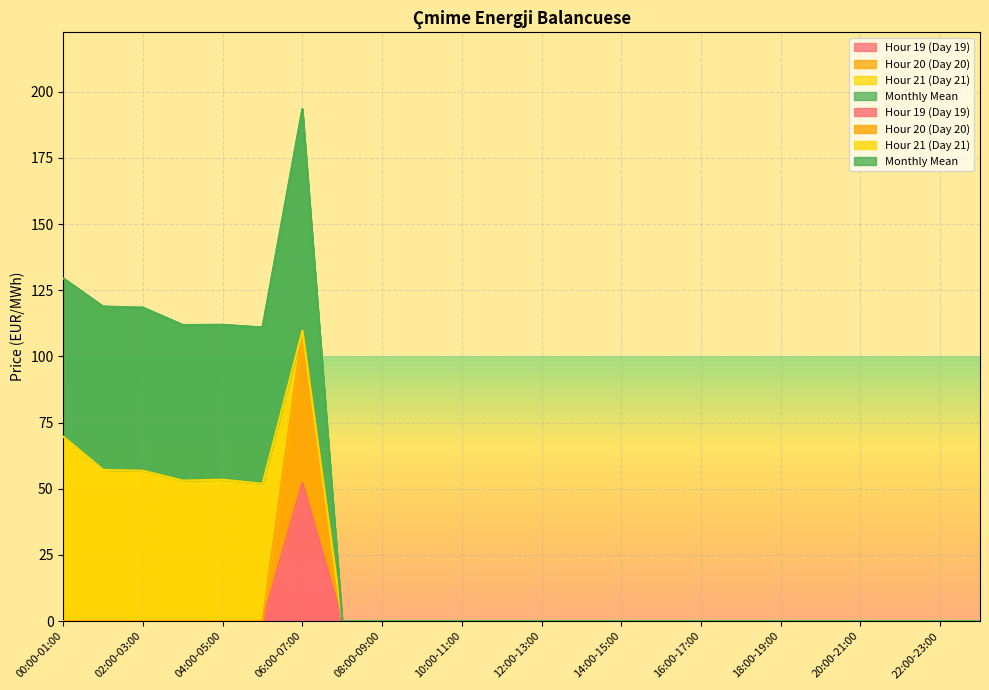

Where is Hour 19 (Day 19) nearest to the value 26?

00:00-01:00